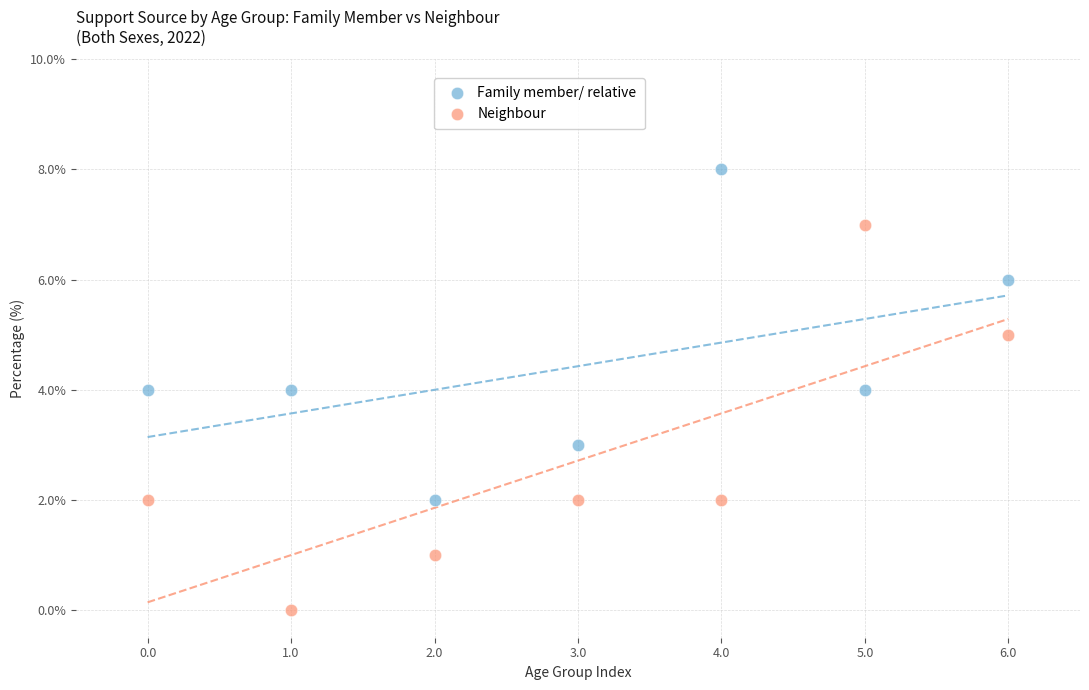

Which series reaches the minimum Y coordinate?

Neighbour